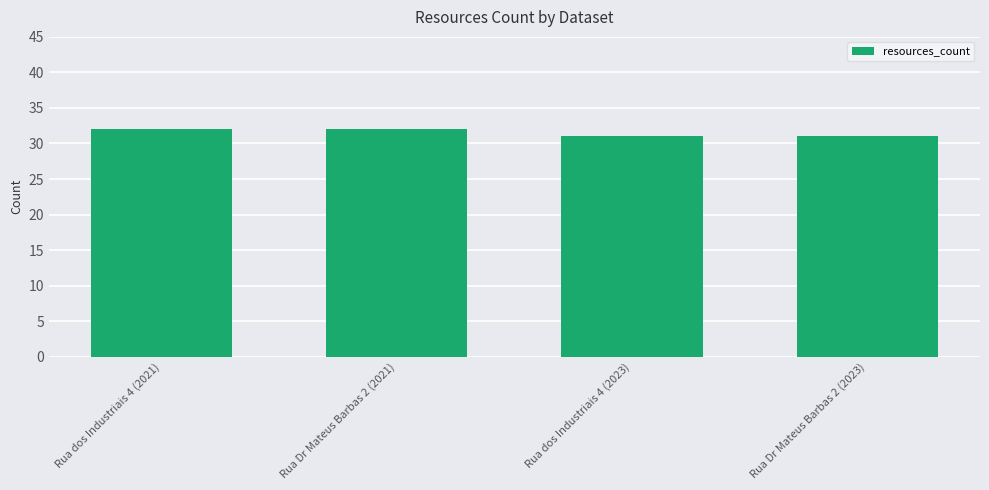

Which has a higher value, Rua Dr Mateus Barbas 2 (2023) or Rua dos Industriais 4 (2021)?

Rua dos Industriais 4 (2021)